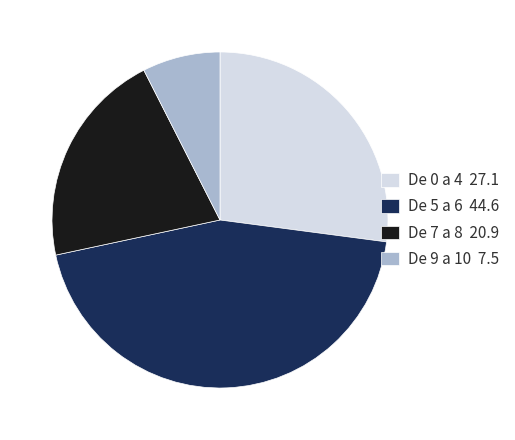

Does De 0 a 4 represent more than half of the total?

No